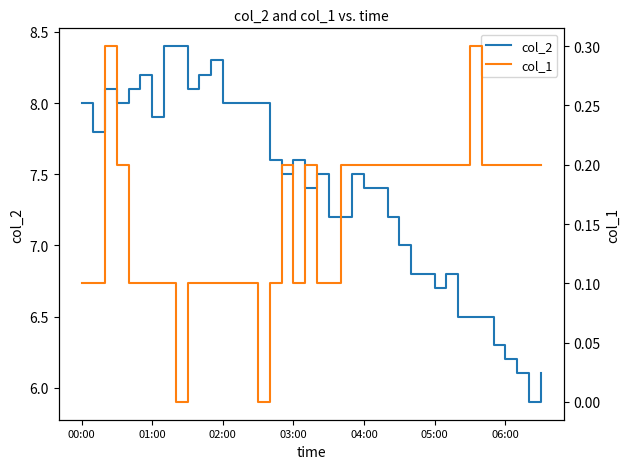

Which series has the largest total across all categories?

col_2